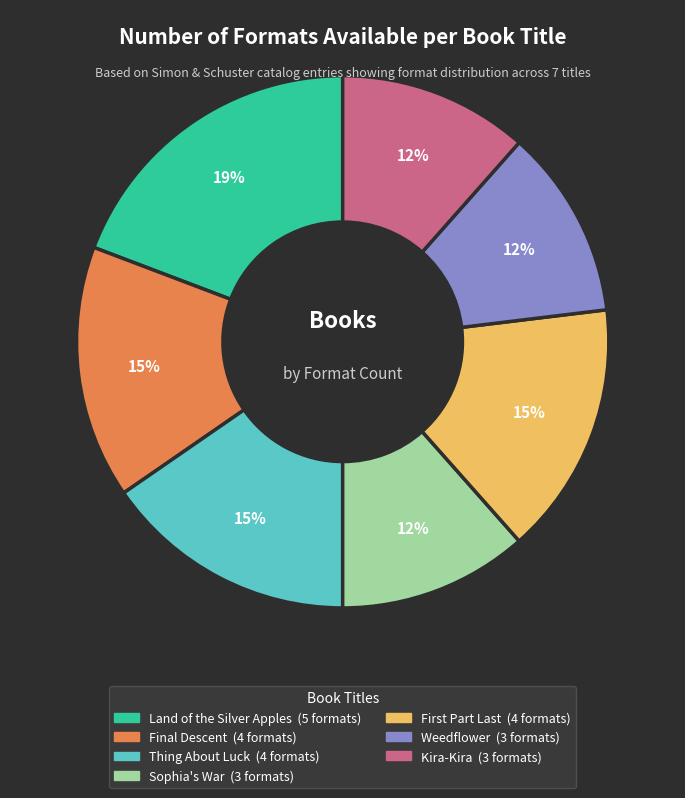

How many segments does this pie chart have?

7